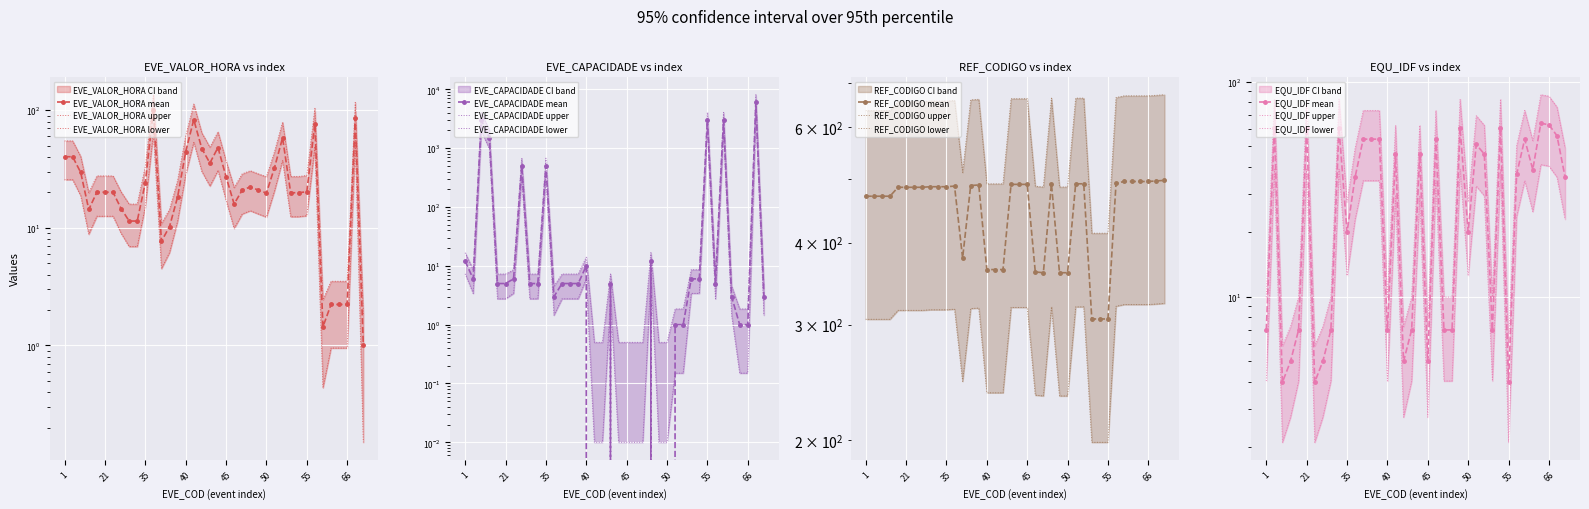

At how many categories does at least one series exceed 307?

38